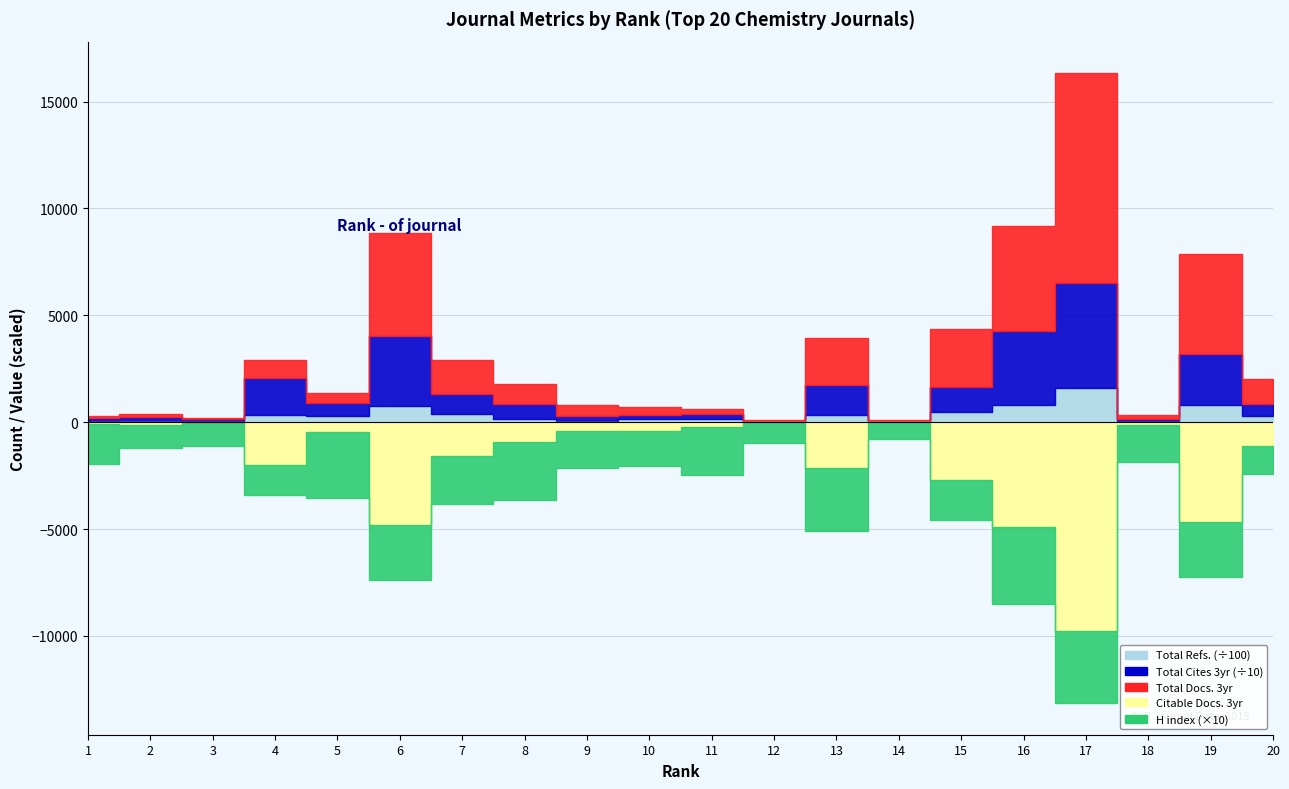

Where is Total Cites (3years) nearest to the value 24674?

19